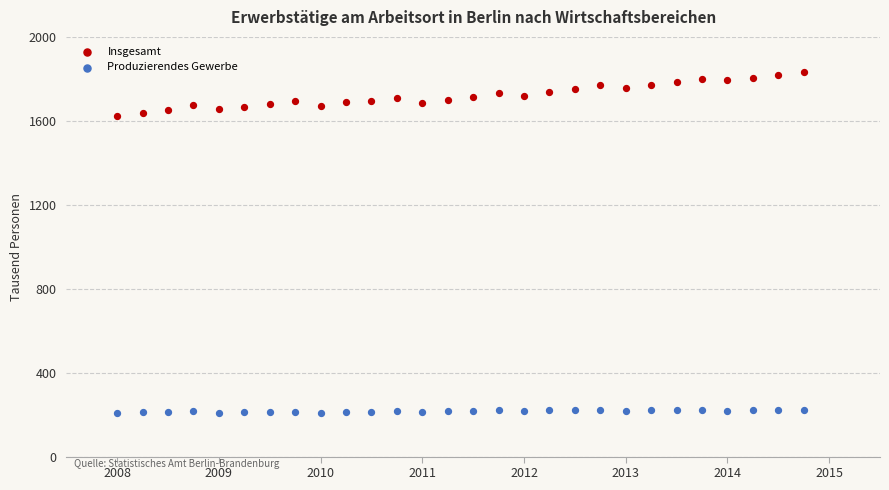

Which series has the widest spread of Y values?

Insgesamt